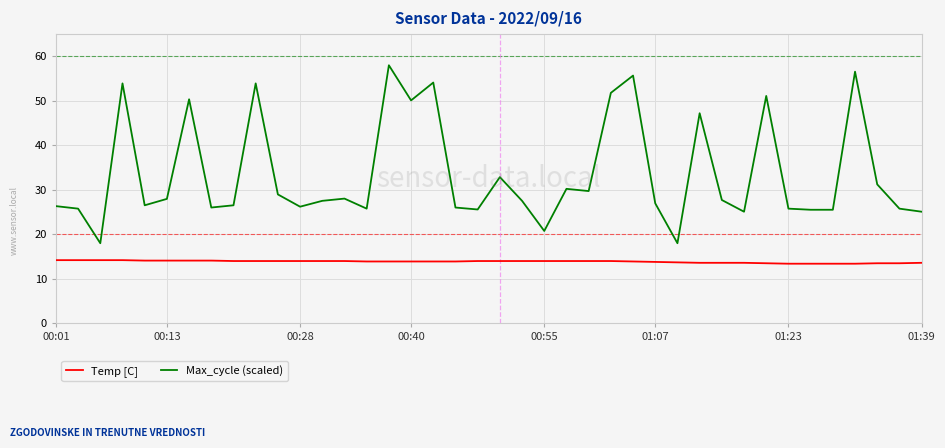

Rank the series by their average value, from lowest to highest.

Temp [C], Max_cycle (scaled)